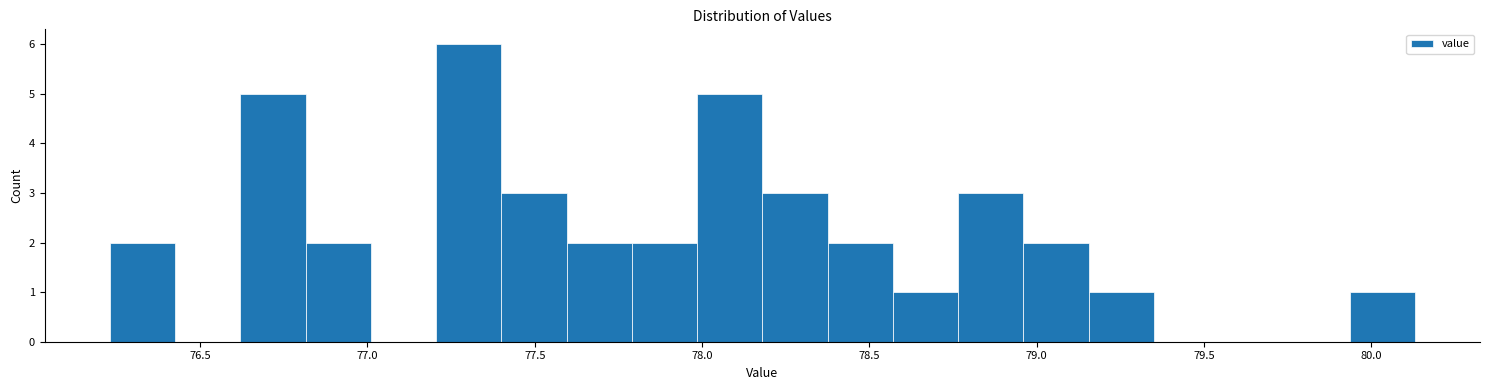

Around what value on the x-axis is the tallest bar? Give the approximate position of its centre, as read against the axis.

77.30